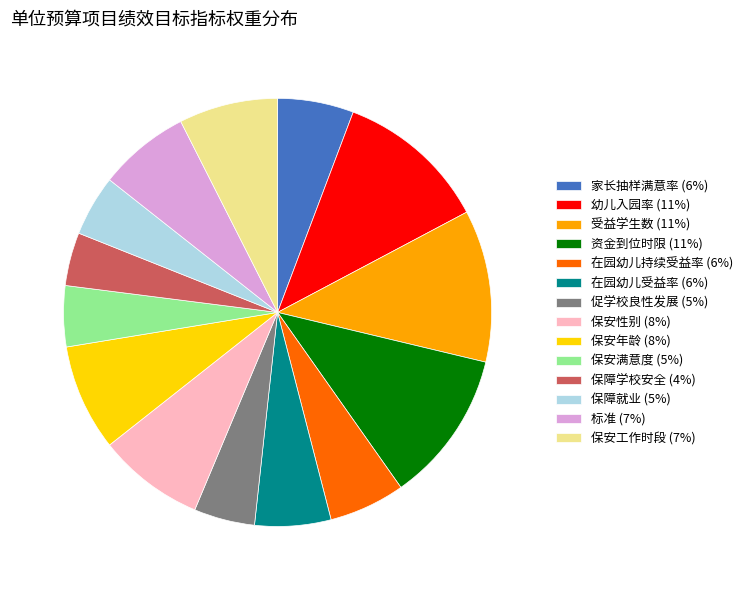

Is it true that 保安工作时段 is 7% of the pie?

True